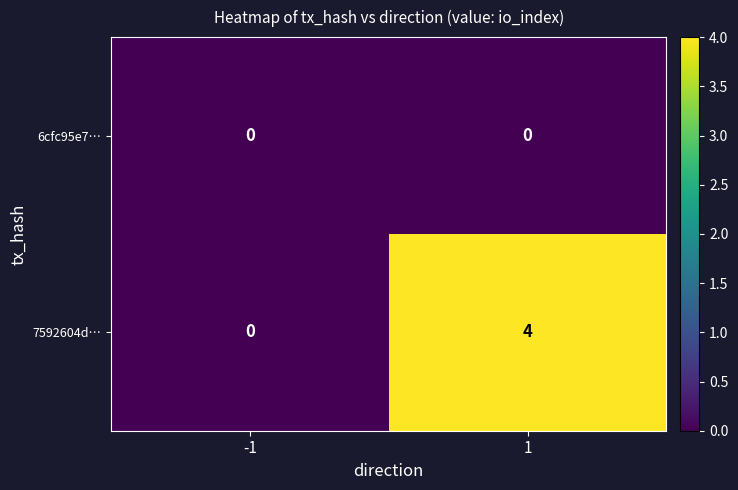

What is the spread (max minus min) of values at 1?

4